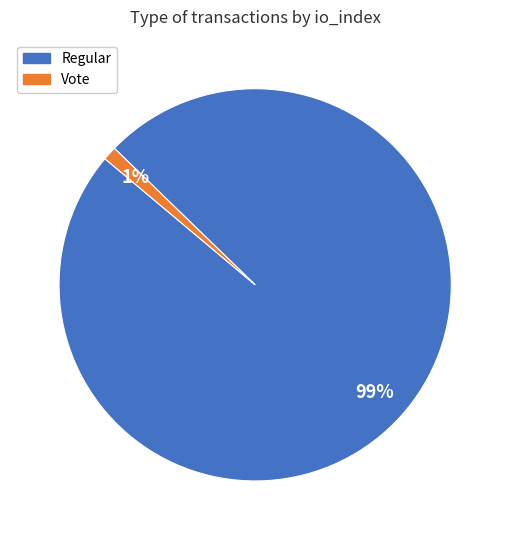

Combined, do Vote and Regular account for over 50%?

Yes